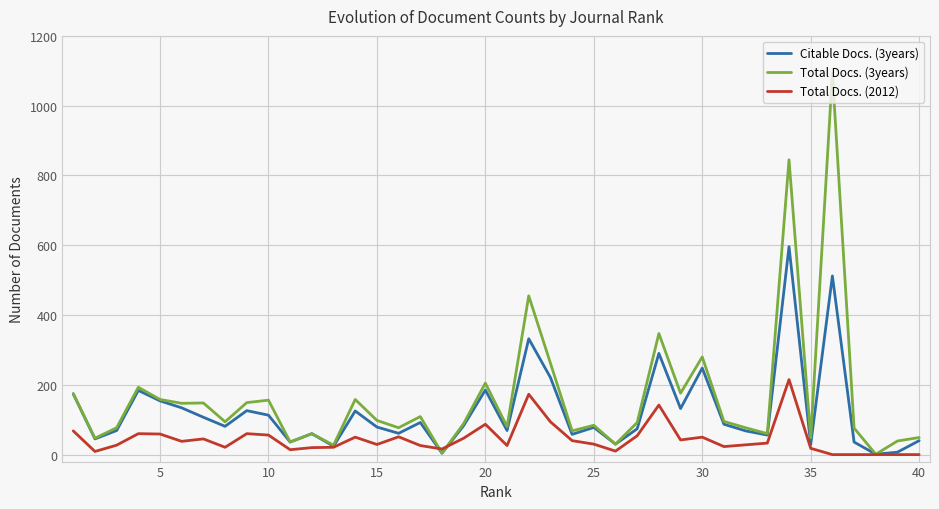

Does the chart have visible grid lines?

Yes